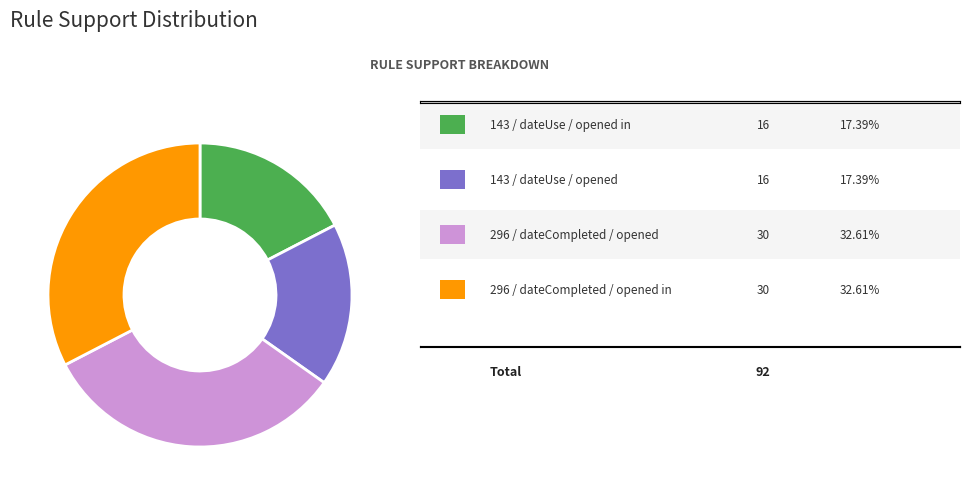

Does any single category account for the majority?

No